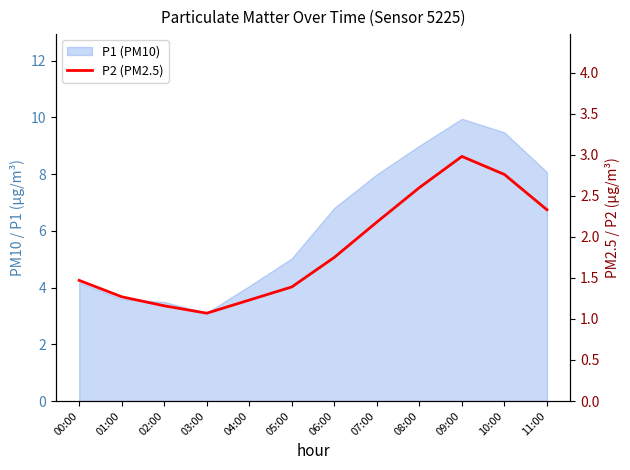

Reading right to left, extract all data points from this chart.

2.3	2.8	3.0	2.6	2.2	1.8	1.4	1.2	1.1	1.2	1.3	1.5